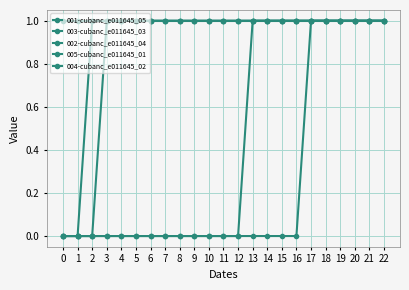

True or false: 005-cubanc_e011645_01 and 004-cubanc_e011645_02 cross at least once.

False